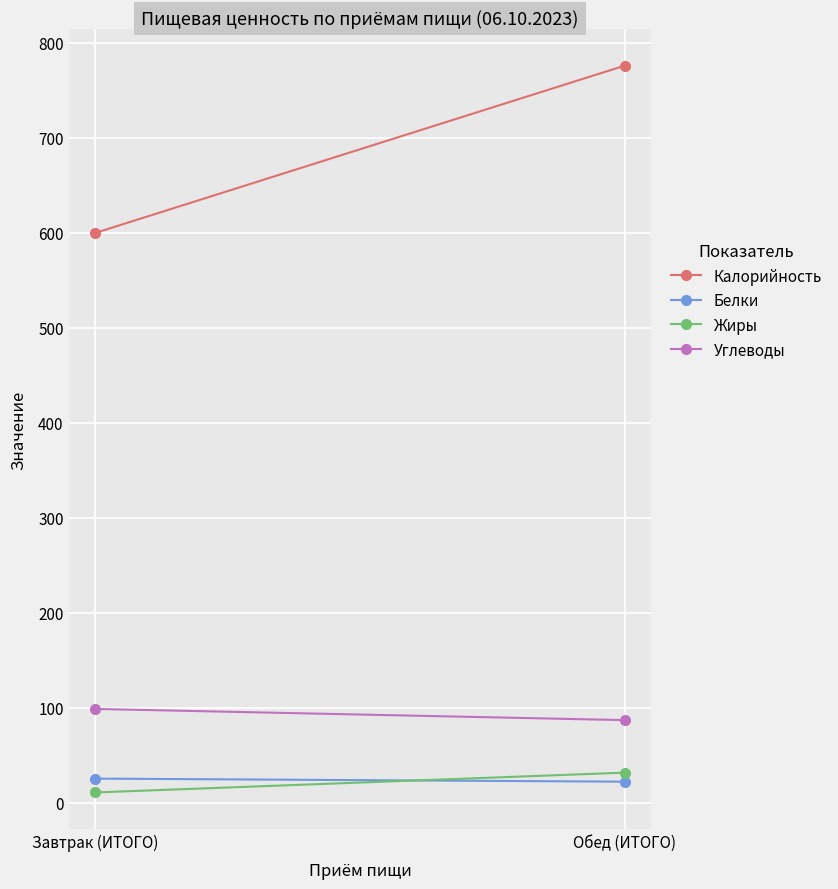

Which series changed the most between Завтрак (ИТОГО) and Обед (ИТОГО)?

Калорийность